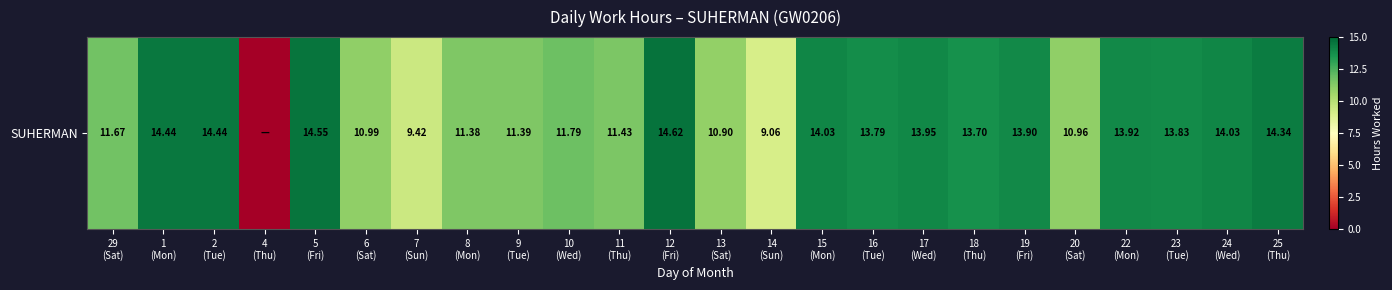

Between 23
(Tue) and 25
(Thu), which is larger?

25
(Thu)